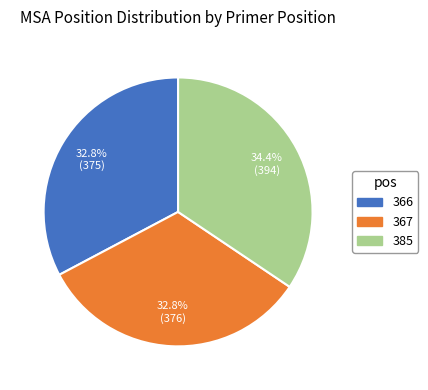

What is the ratio of the value at 366 to the value at 367?

1.0